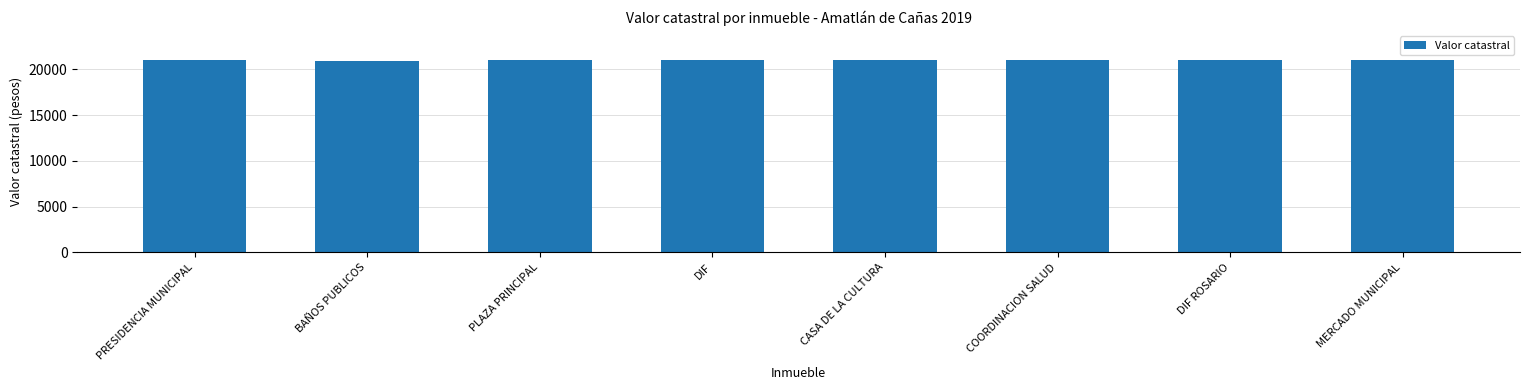

Is it true that the value at DIF ROSARIO is 28949?

False